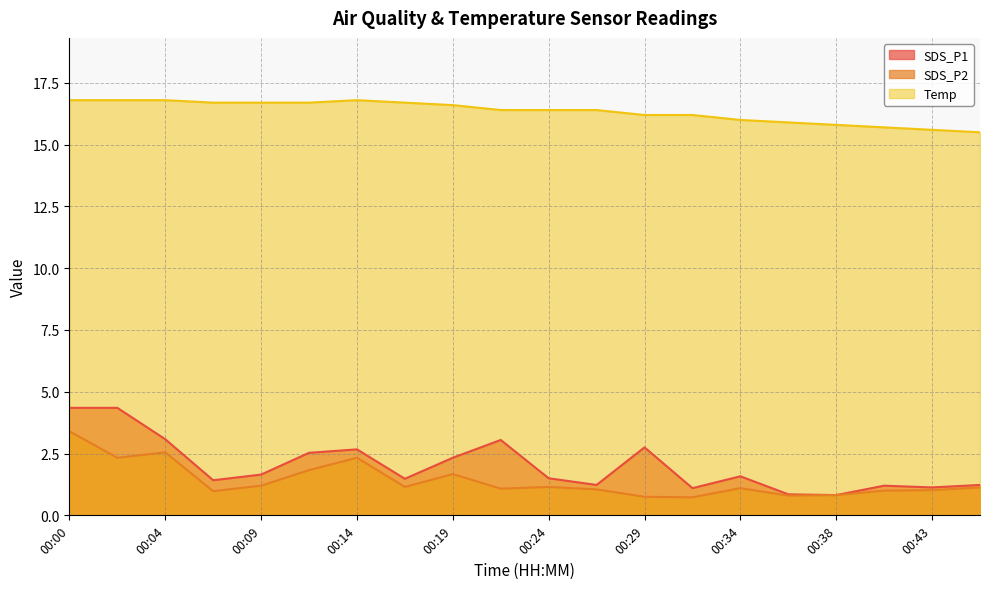

Reading left to right, what are all the values shown in this chart?

SDS_P1: 4.3	4.3	3.1	1.4	1.6	2.5	2.7	1.5	2.3	3.0	1.5	1.2	2.8	1.1	1.6	0.8	0.8	1.2	1.1	1.2
SDS_P2: 3.4	2.3	2.5	1.0	1.2	1.8	2.3	1.1	1.7	1.1	1.1	1.1	0.8	0.7	1.1	0.8	0.8	1.0	1.0	1.1
Temp: 16.8	16.8	16.8	16.7	16.7	16.7	16.8	16.7	16.6	16.4	16.4	16.4	16.2	16.2	16.0	15.9	15.8	15.7	15.6	15.5